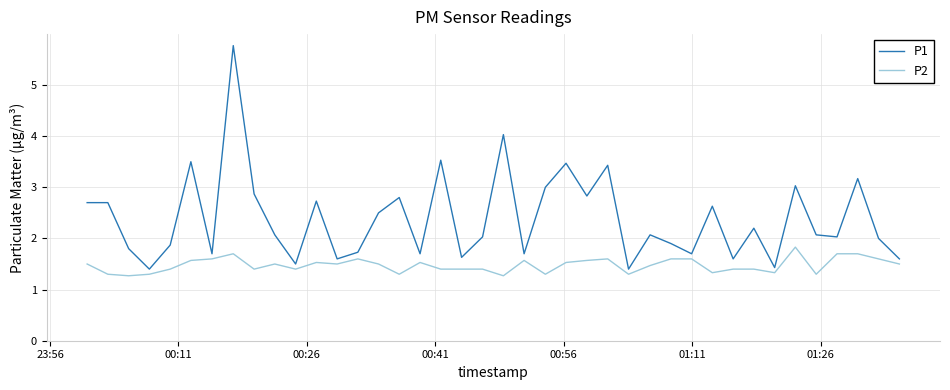

Which series has the largest total across all categories?

P1